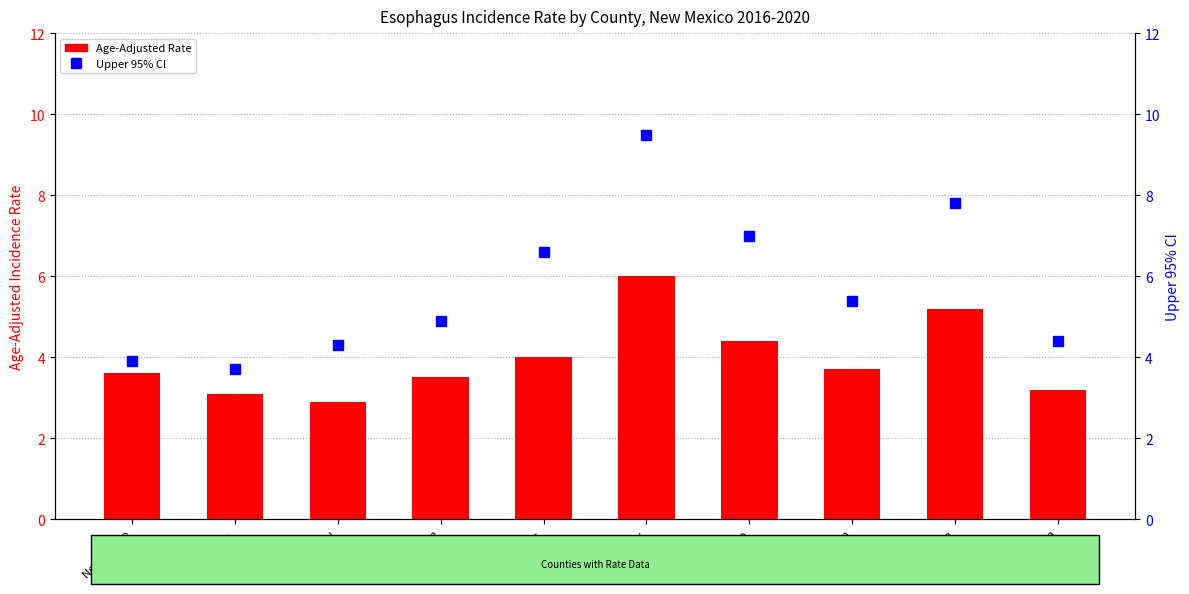

Where does the Upper 95% CI series first go above 5?

Chaves